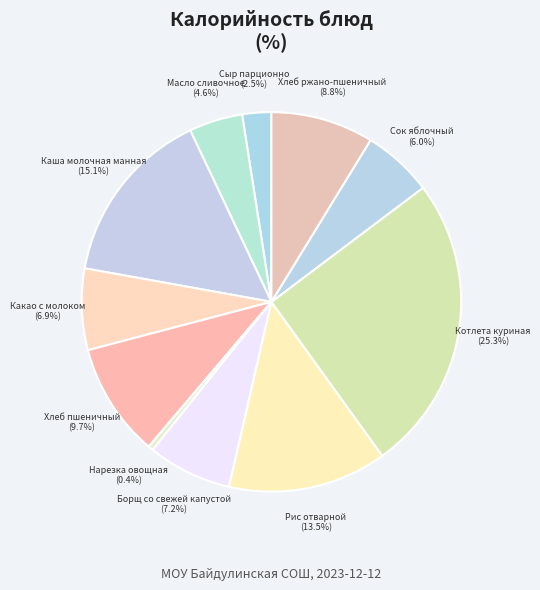

How much of the chart is everything except Сыр парционно?

97.5%